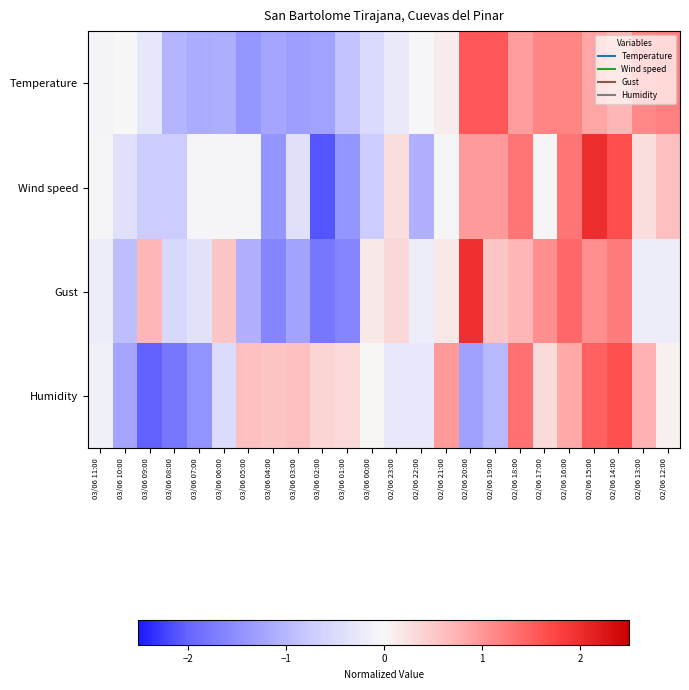

Reading left to right, extract all data points from this chart.

Temperature: 03/06 11:00=-0.1	03/06 10:00=0.0	03/06 09:00=-0.3	03/06 08:00=-1.0	03/06 07:00=-1.1	03/06 06:00=-1.1	03/06 05:00=-1.4	03/06 04:00=-1.2	03/06 03:00=-1.3	03/06 02:00=-1.3	03/06 01:00=-0.9	03/06 00:00=-0.5	02/06 23:00=-0.2	02/06 22:00=-0.0	02/06 21:00=0.1	02/06 20:00=1.6	02/06 19:00=1.6	02/06 18:00=1.0	02/06 17:00=1.2	02/06 16:00=1.2	02/06 15:00=0.9	02/06 14:00=0.7	02/06 13:00=1.1	02/06 12:00=1.2
Wind speed: 03/06 11:00=-0.1	03/06 10:00=-0.4	03/06 09:00=-0.7	03/06 08:00=-0.7	03/06 07:00=-0.1	03/06 06:00=-0.1	03/06 05:00=-0.1	03/06 04:00=-1.4	03/06 03:00=-0.4	03/06 02:00=-2.1	03/06 01:00=-1.4	03/06 00:00=-0.7	02/06 23:00=0.3	02/06 22:00=-1.1	02/06 21:00=-0.1	02/06 20:00=1.0	02/06 19:00=1.0	02/06 18:00=1.3	02/06 17:00=-0.1	02/06 16:00=1.3	02/06 15:00=2.0	02/06 14:00=1.6	02/06 13:00=0.3	02/06 12:00=0.6
Gust: 03/06 11:00=-0.2	03/06 10:00=-0.9	03/06 09:00=0.7	03/06 08:00=-0.5	03/06 07:00=-0.4	03/06 06:00=0.5	03/06 05:00=-1.1	03/06 04:00=-1.6	03/06 03:00=-1.3	03/06 02:00=-1.8	03/06 01:00=-1.6	03/06 00:00=0.2	02/06 23:00=0.4	02/06 22:00=-0.2	02/06 21:00=0.2	02/06 20:00=2.0	02/06 19:00=0.5	02/06 18:00=0.7	02/06 17:00=1.1	02/06 16:00=1.4	02/06 15:00=1.1	02/06 14:00=1.2	02/06 13:00=-0.2	02/06 12:00=-0.2
Humidity: 03/06 11:00=-0.1	03/06 10:00=-1.2	03/06 09:00=-2.0	03/06 08:00=-1.8	03/06 07:00=-1.4	03/06 06:00=-0.5	03/06 05:00=0.6	03/06 04:00=0.5	03/06 03:00=0.6	03/06 02:00=0.4	03/06 01:00=0.3	03/06 00:00=0.0	02/06 23:00=-0.3	02/06 22:00=-0.3	02/06 21:00=1.0	02/06 20:00=-1.3	02/06 19:00=-1.0	02/06 18:00=1.3	02/06 17:00=0.3	02/06 16:00=0.8	02/06 15:00=1.5	02/06 14:00=1.6	02/06 13:00=0.8	02/06 12:00=0.1